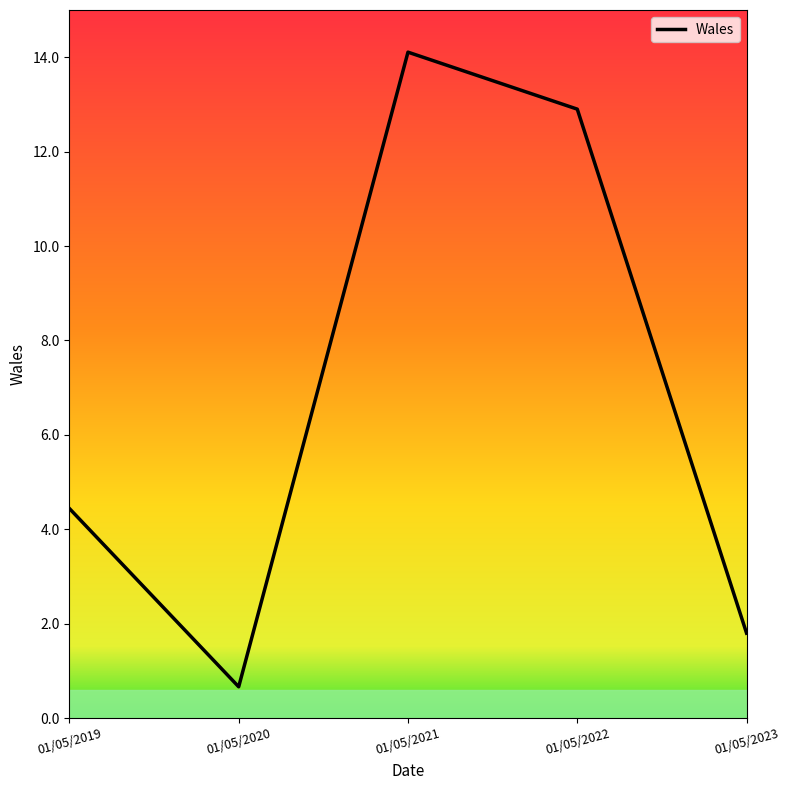

Is it true that the value at 01/05/2019 is 4.4?

True